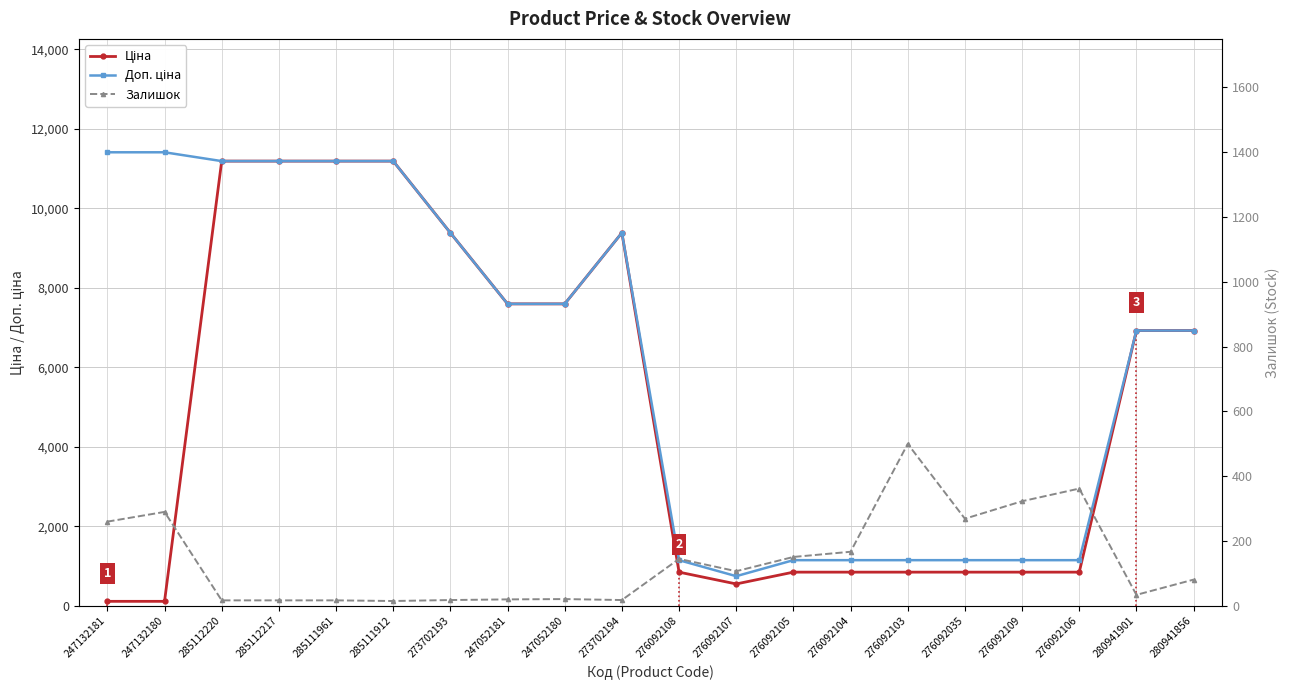

What is the difference between the maximum and minimum values in the Доп. ціна series?

10663.0